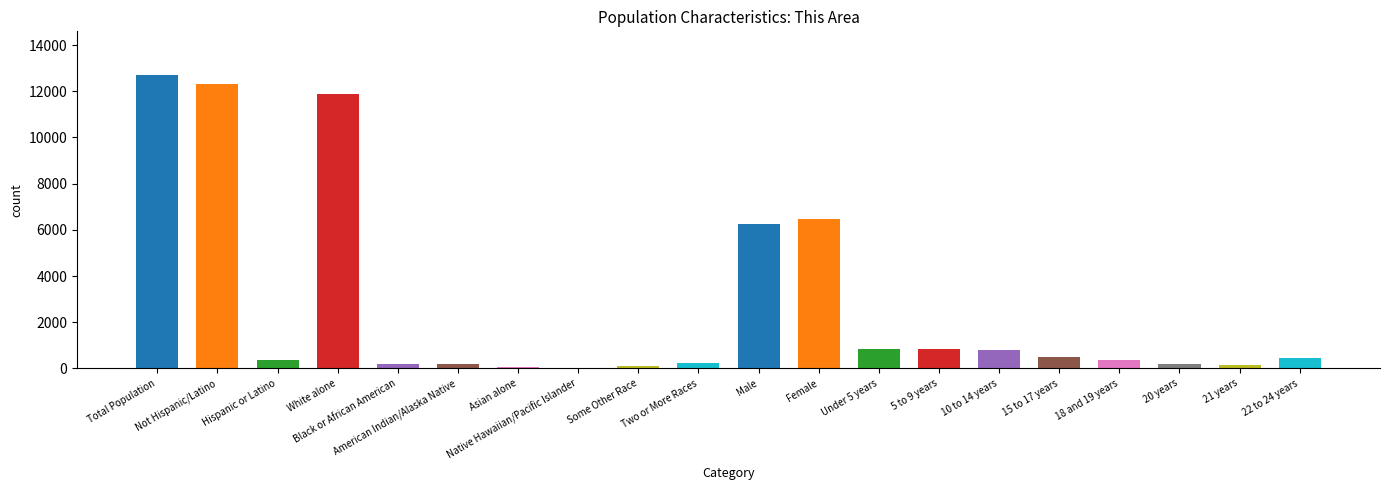

Rank the categories by value from lowest to highest.

Native Hawaiian/Pacific Islander, Asian alone, Some Other Race, 21 years, 20 years, Black or African American, American Indian/Alaska Native, Two or More Races, 18 and 19 years, Hispanic or Latino, 22 to 24 years, 15 to 17 years, 10 to 14 years, 5 to 9 years, Under 5 years, Male, Female, White alone, Not Hispanic/Latino, Total Population